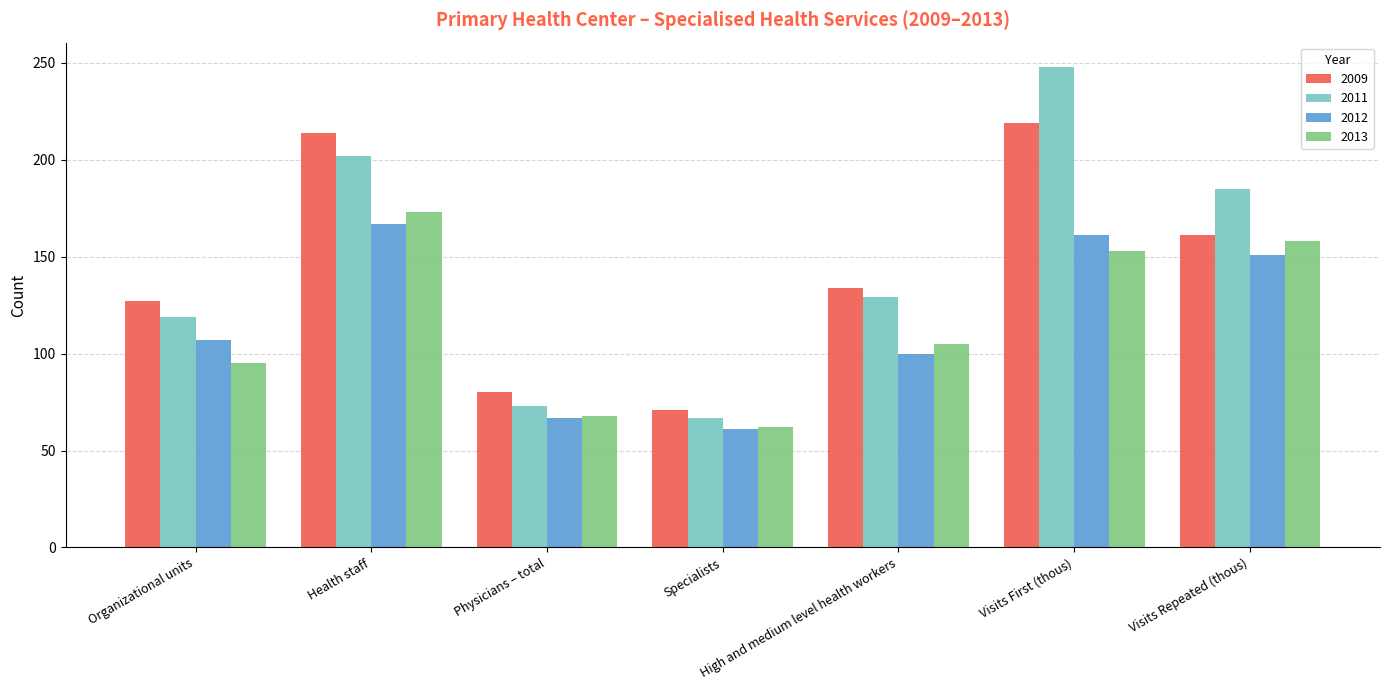

Reading left to right, transcribe all the data shown in this chart.

2009: Organizational units=127	Health staff=214	Physicians – total=80	Specialists=71	High and medium level health workers=134	Visits First (thous)=219	Visits Repeated (thous)=161
2011: Organizational units=119	Health staff=202	Physicians – total=73	Specialists=67	High and medium level health workers=129	Visits First (thous)=248	Visits Repeated (thous)=185
2012: Organizational units=107	Health staff=167	Physicians – total=67	Specialists=61	High and medium level health workers=100	Visits First (thous)=161	Visits Repeated (thous)=151
2013: Organizational units=95	Health staff=173	Physicians – total=68	Specialists=62	High and medium level health workers=105	Visits First (thous)=153	Visits Repeated (thous)=158